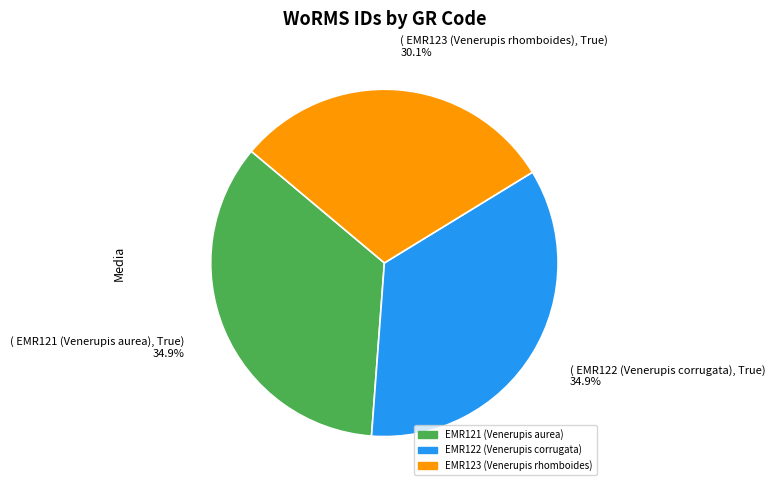

Is ( EMR121 (Venerupis aurea), True) 34.9% the majority of the pie?

No